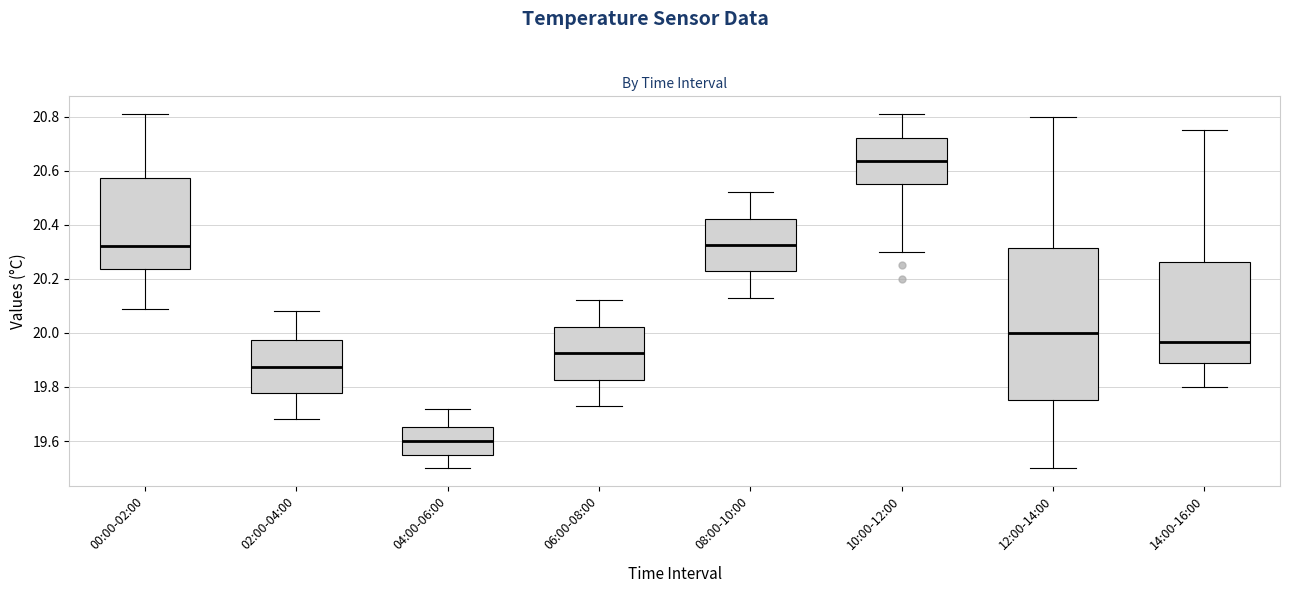

Which box's median line is the highest?

10:00-12:00